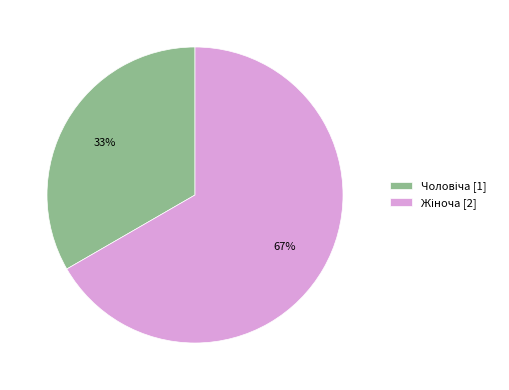

To the nearest percent, what is the average slice percentage?

50%